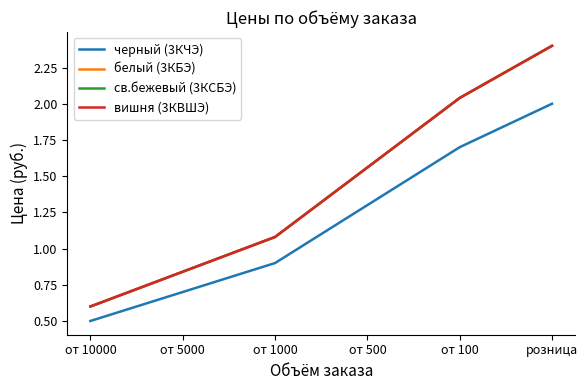

Does the chart have visible grid lines?

No